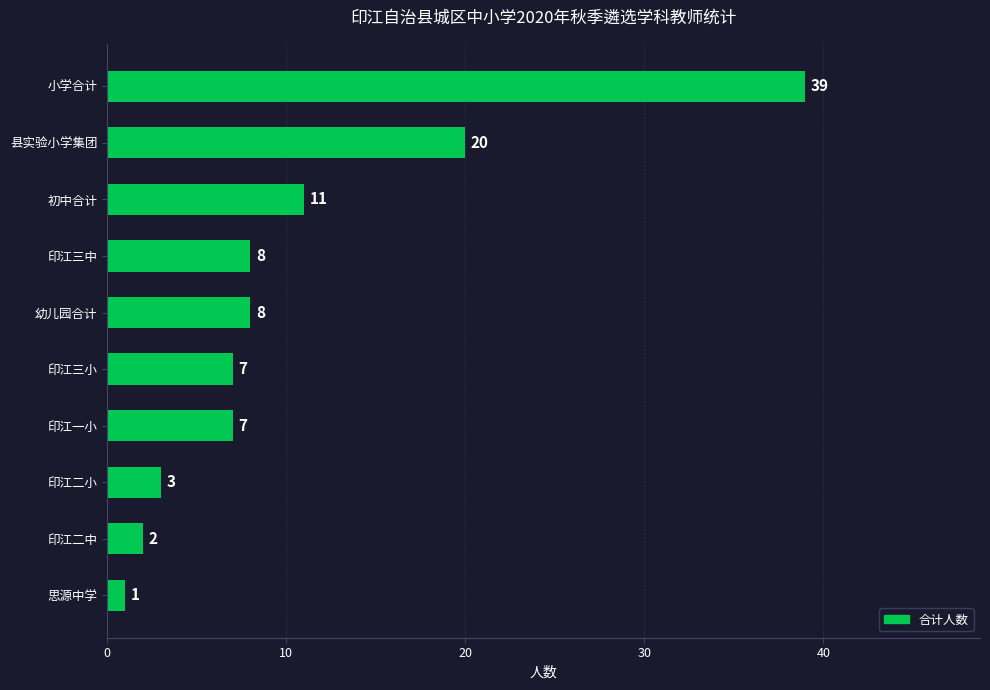

The chart shows a value of 3 at 初中合计. True or false?

False